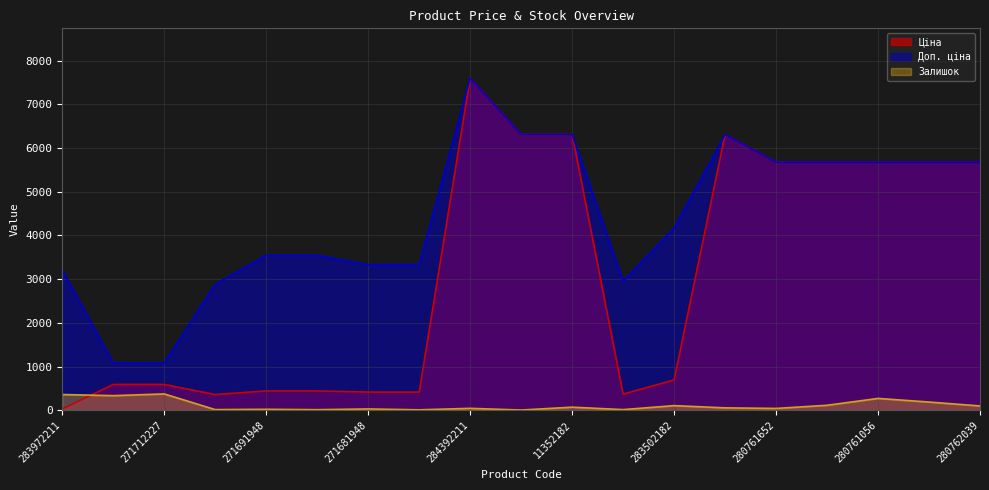

How many data points in Залишок are less than 55?

9